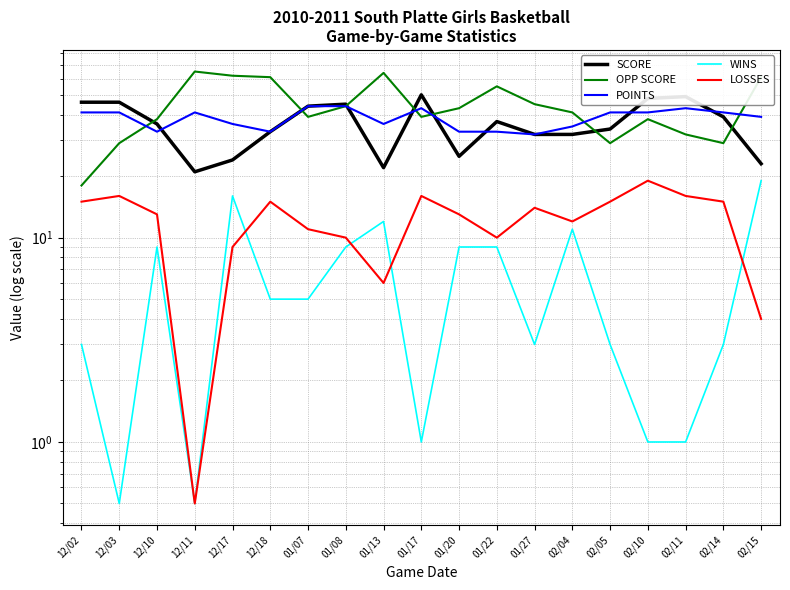

Which series has the widest spread of values?

OPP SCORE